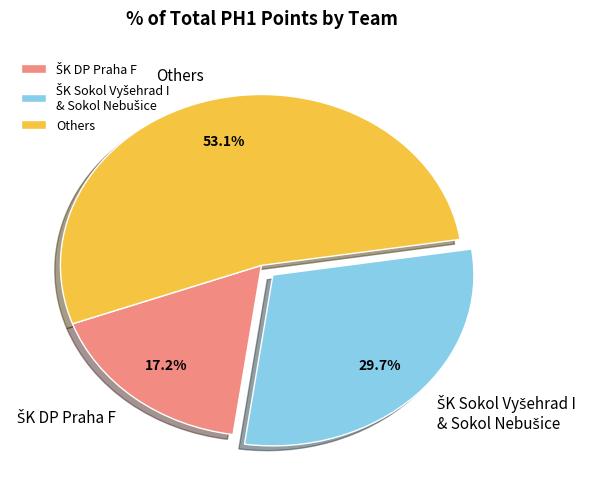

How many segments does this pie chart have?

3